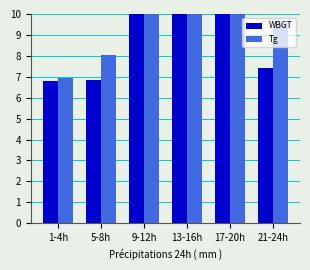

What position from the right is 17-20h?

2